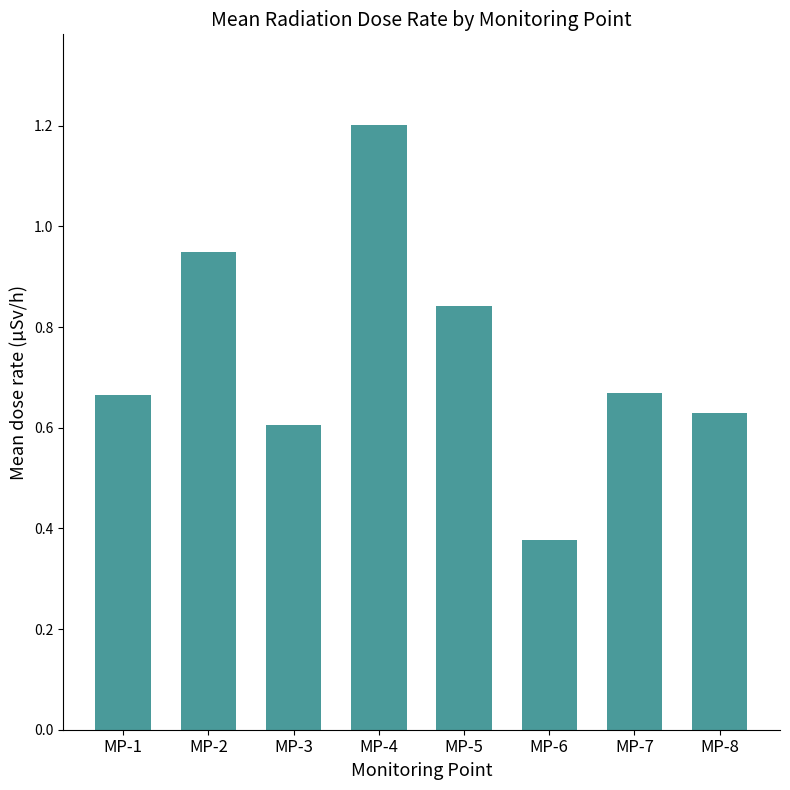

What is the value of the 4th bar from the left?

1.2